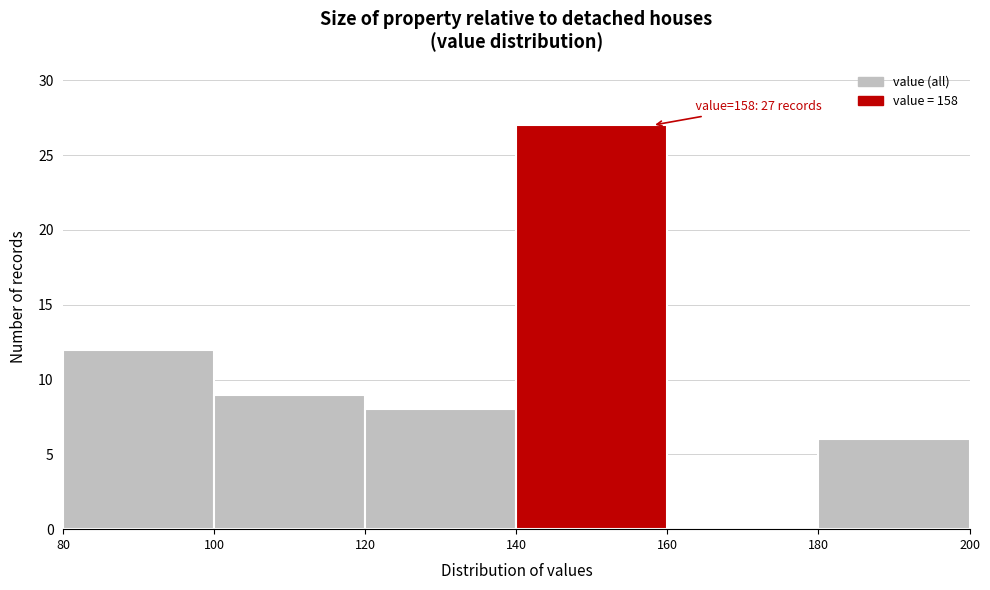

Which range on the x-axis has the tallest bar?

140 to 160